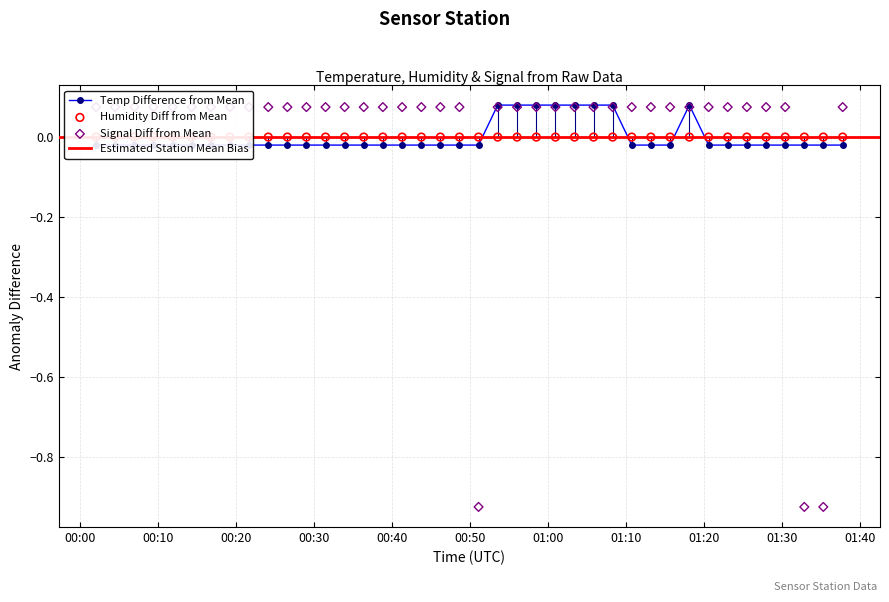

Which series has the largest Y range (max minus min)?

Signal